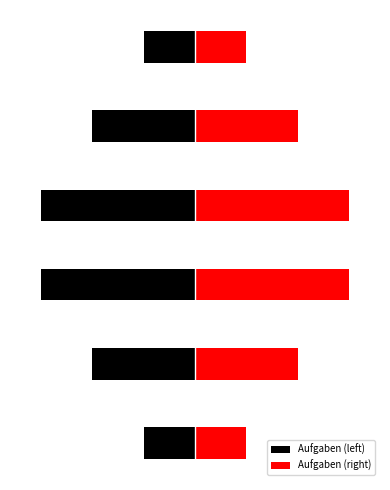

Reading right to left, extract all data points from this chart.

Aufgaben (left): 5=-1.7	4=-3.3	3=-5.0	2=-5.0	1=-3.3	0=-1.7
Aufgaben (right): 5=1.7	4=3.3	3=5.0	2=5.0	1=3.3	0=1.7